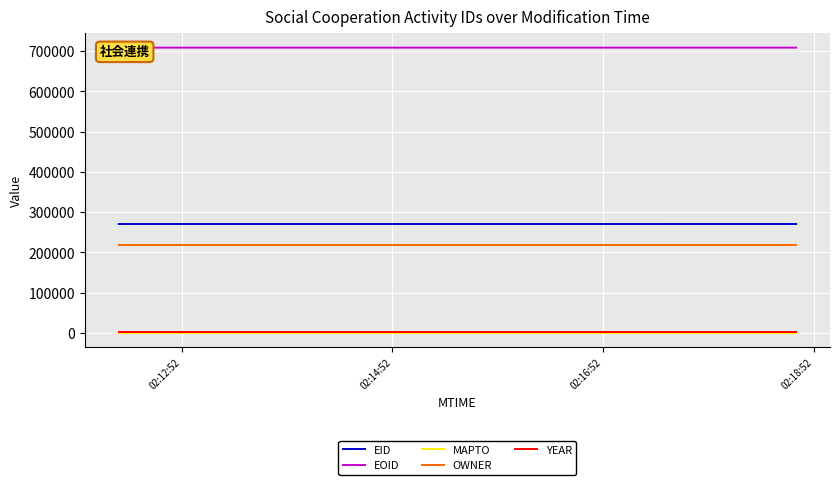

True or false: EID and OWNER cross at least once.

False